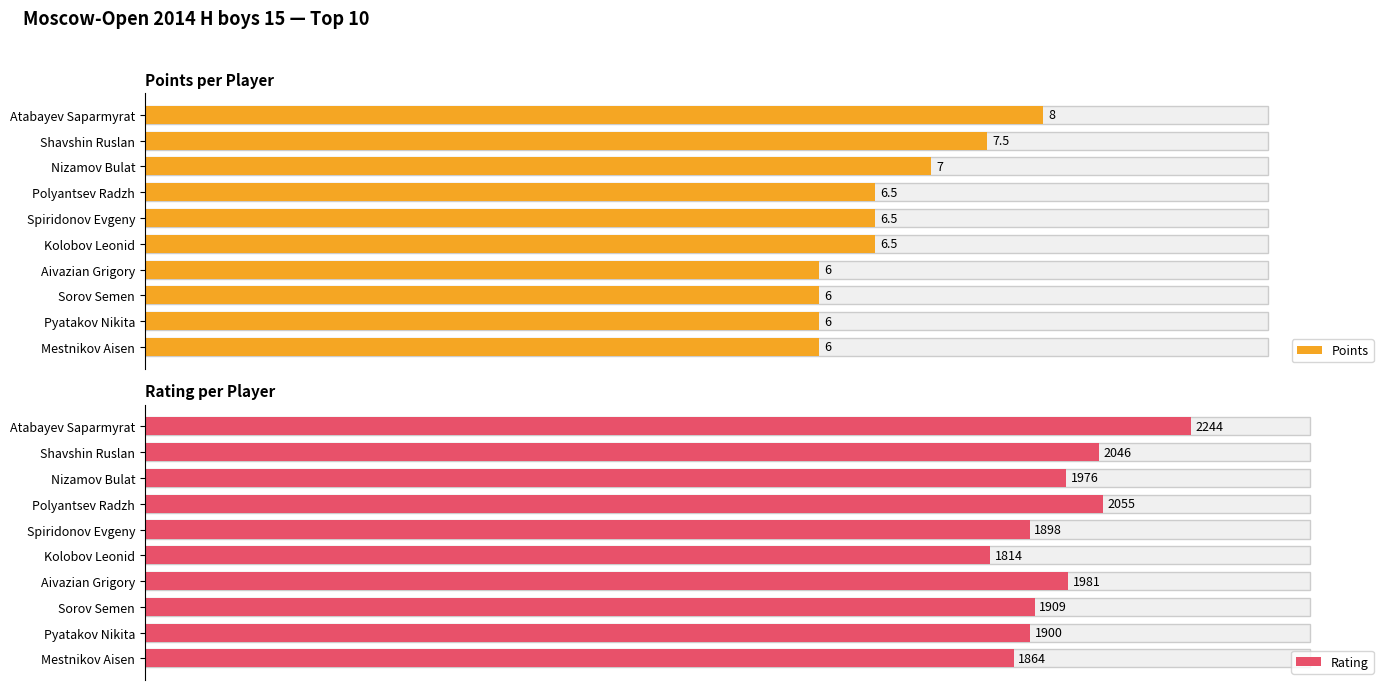

The Points series shows 11.9 at 2. True or false?

False